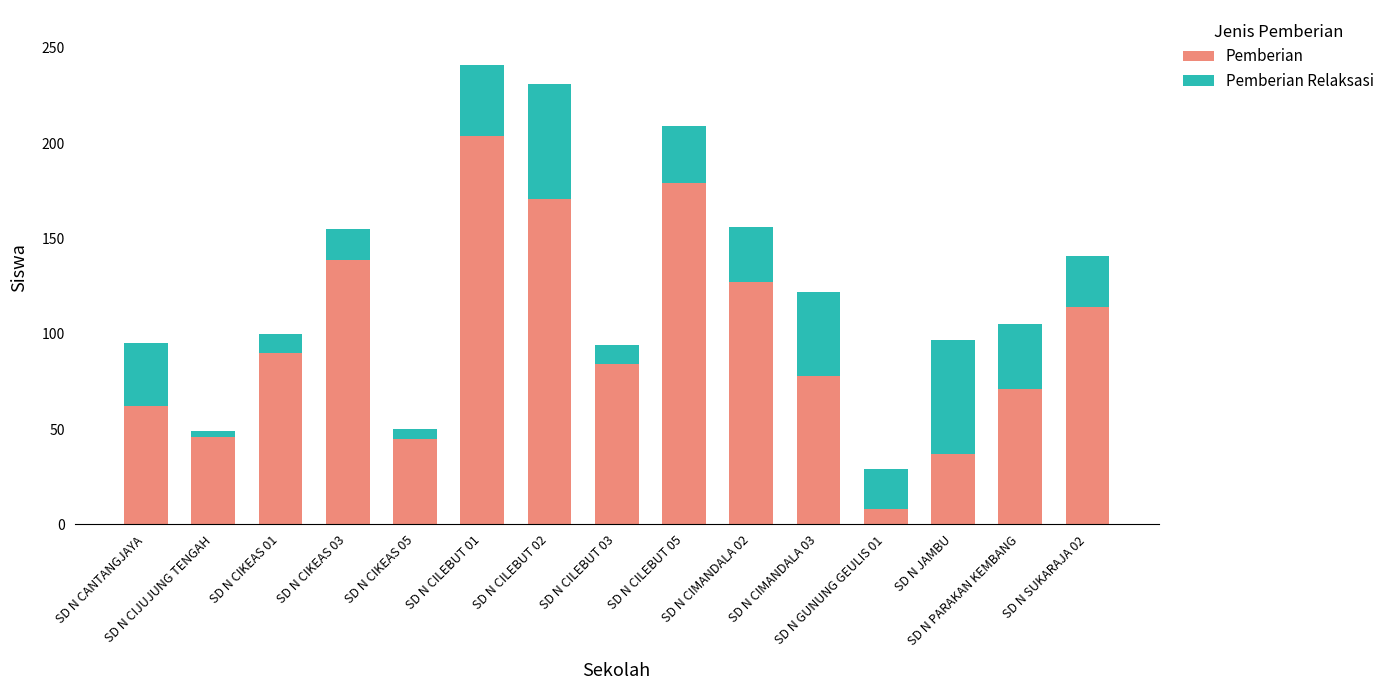

What is the difference between the maximum and minimum values in the Pemberian series?

196